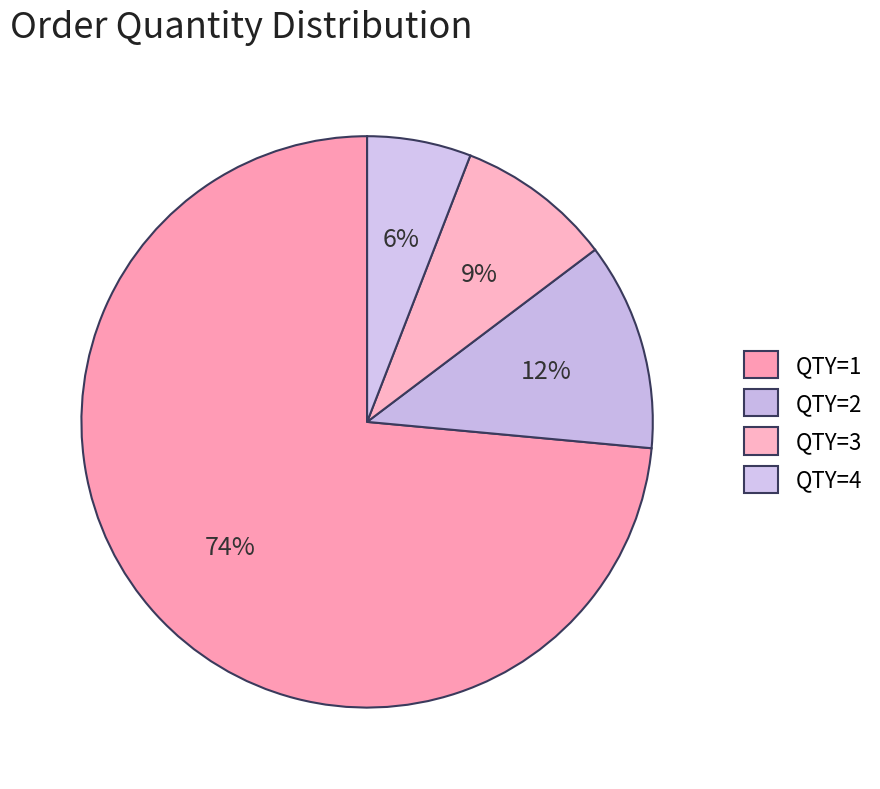

To the nearest percent, what is the combined percentage of QTY=2 and QTY=3?

21%